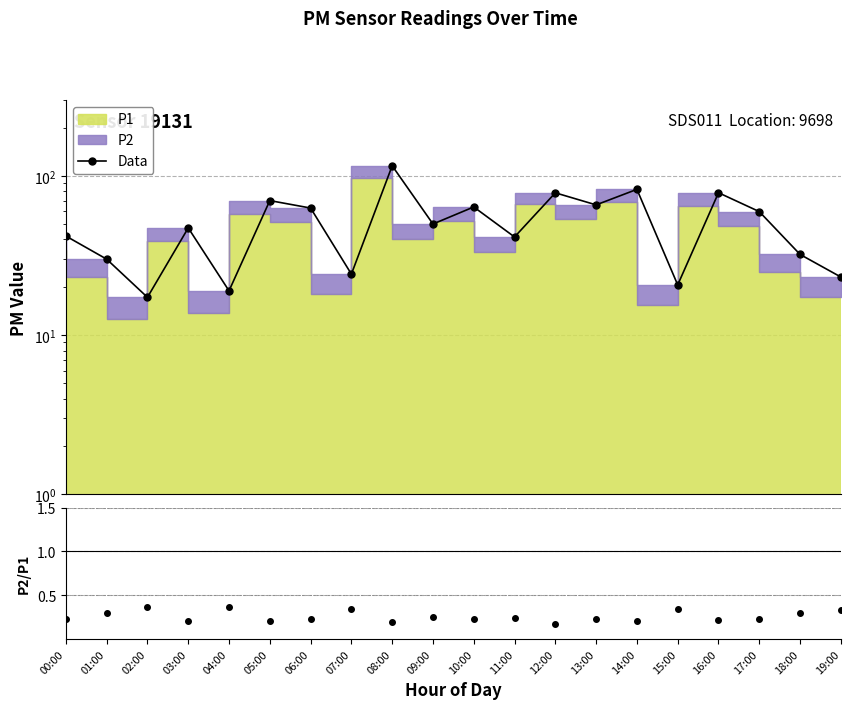

What is the sum of the values at 13:00 and 06:00?

128.7